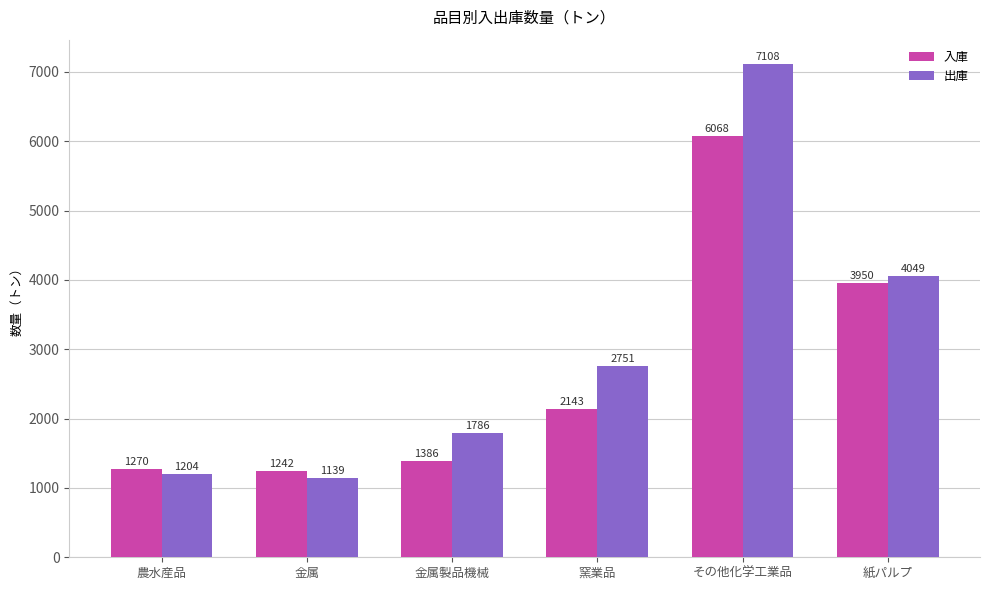

What are all the series names shown in the legend?

入庫, 出庫